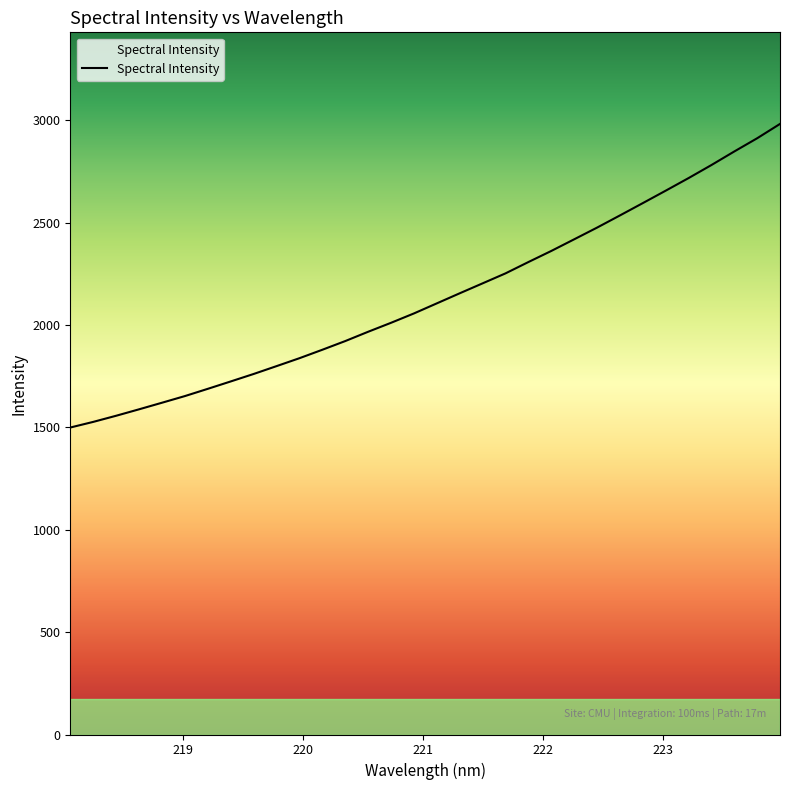

What is the maximum value shown in the chart?

2982.8